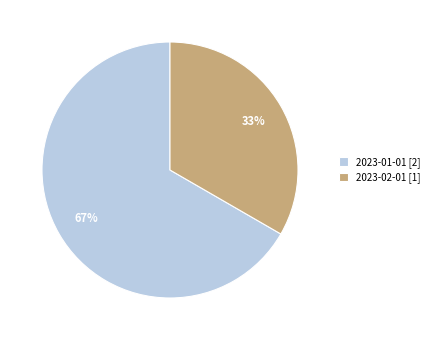

To the nearest percent, what is the combined percentage of 2023-02-01 [1] and 2023-01-01 [2]?

100%